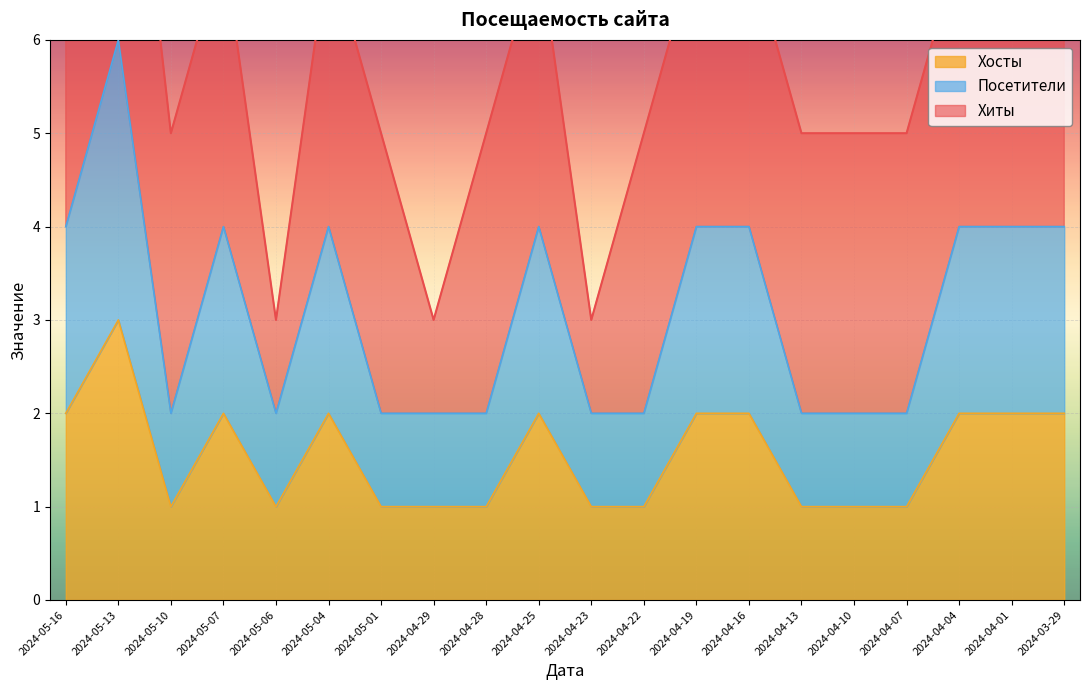

At which label does Посетители first exceed 4?

2024-05-13